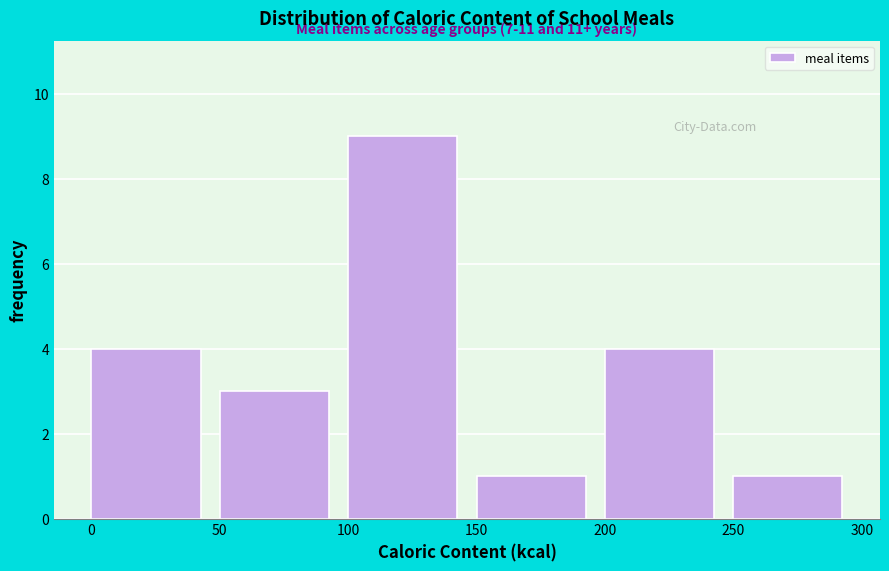

Which range on the x-axis has the tallest bar?

100 to 150